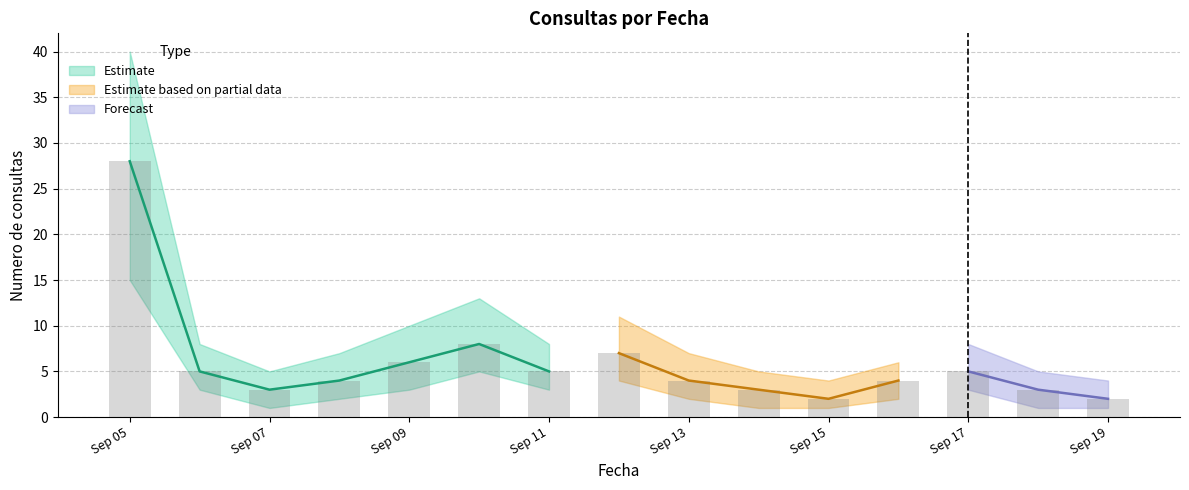

What is the sum of all Consultas acumuladas (lower) values?

47